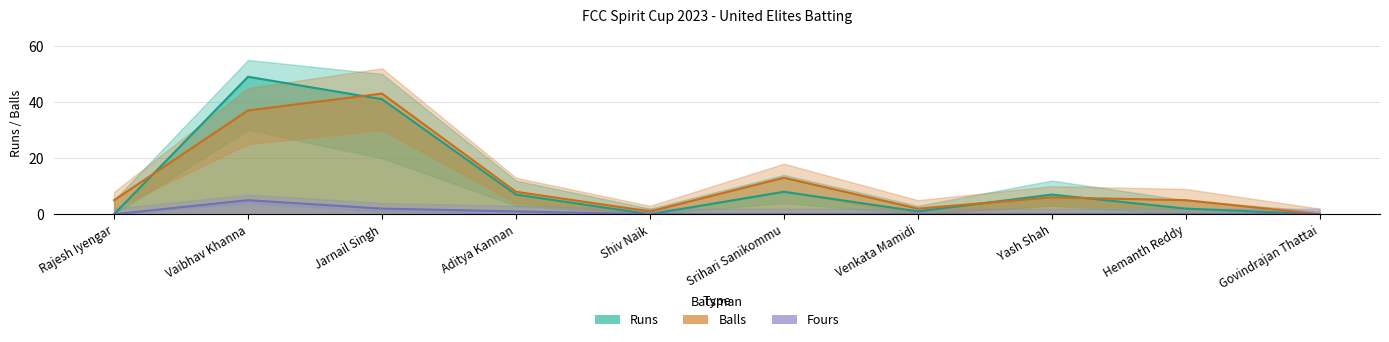

How many distinct data groups are displayed?

3